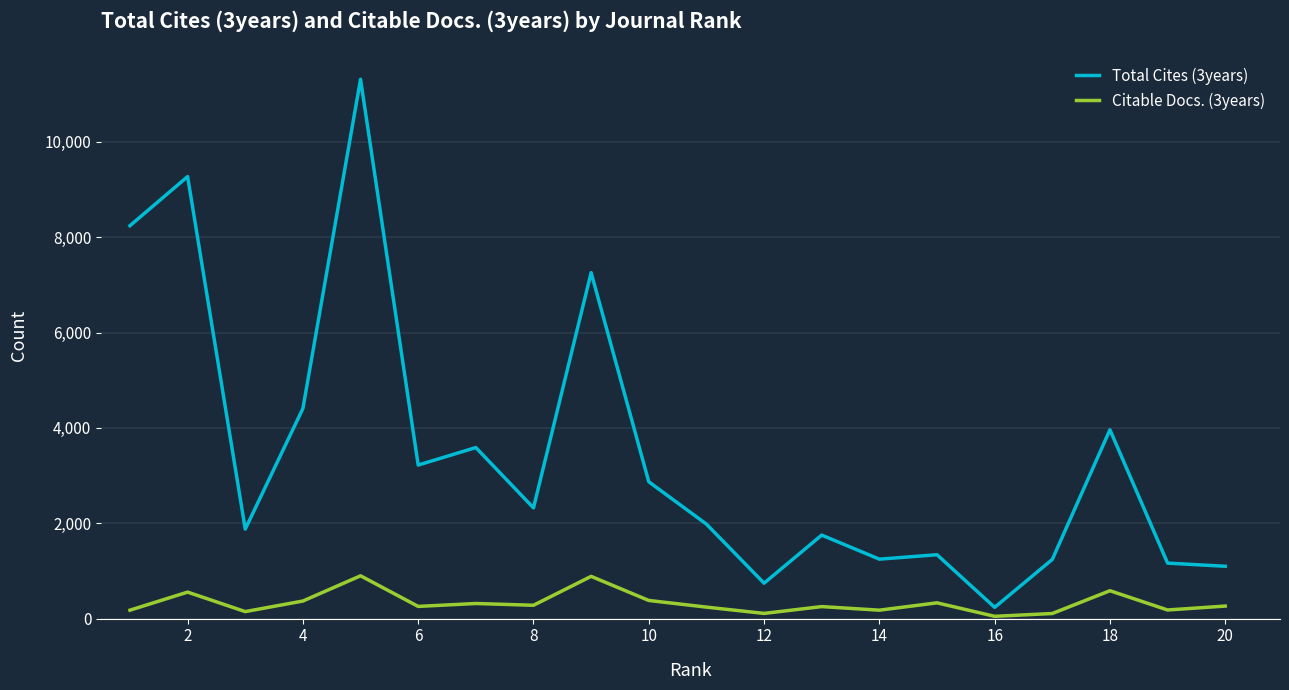

Does the chart display data point markers on the line(s)?

No